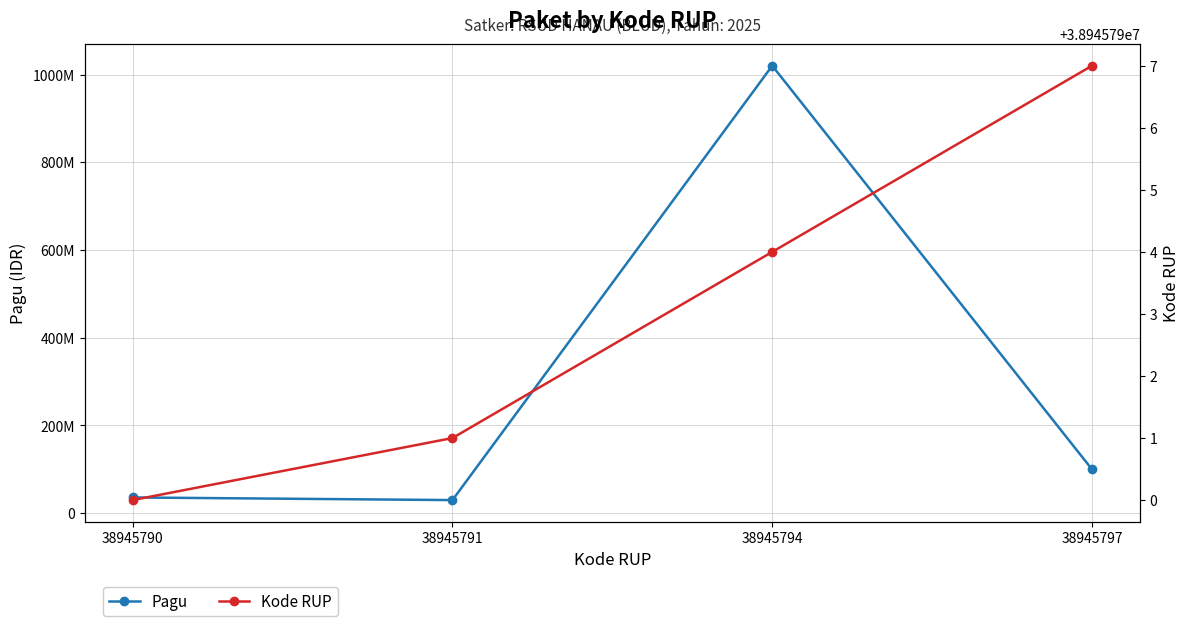

Reading left to right, transcribe all the data shown in this chart.

Pagu: 38945790=36000000	38945791=30000000	38945794=1020000000	38945797=100000000
Kode RUP: 38945790=38945790	38945791=38945791	38945794=38945794	38945797=38945797